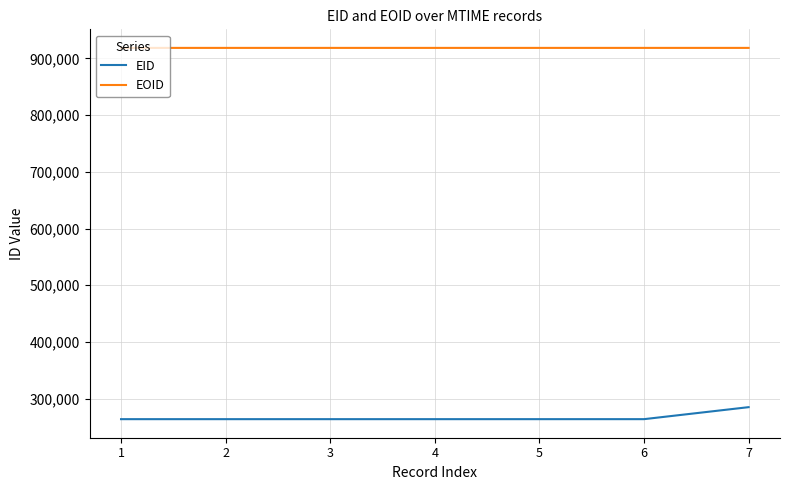

What is the lowest value of the EID series?

263711